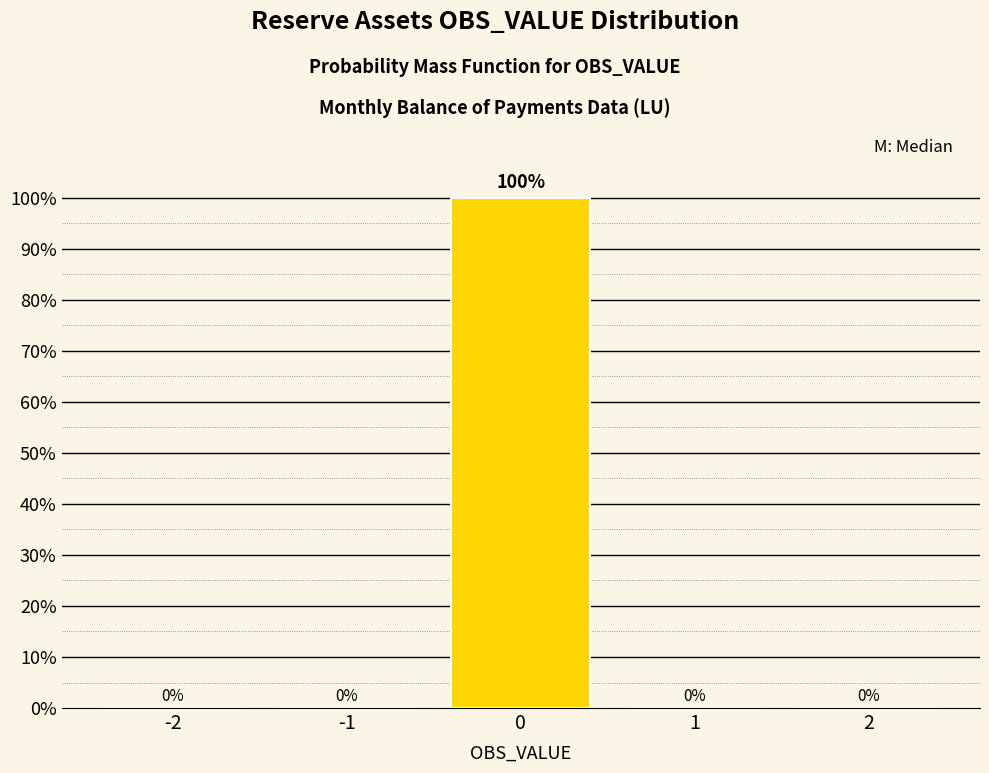

Reading left to right, list all the values displayed in this chart.

-2=0	-1=0	0=100	1=0	2=0